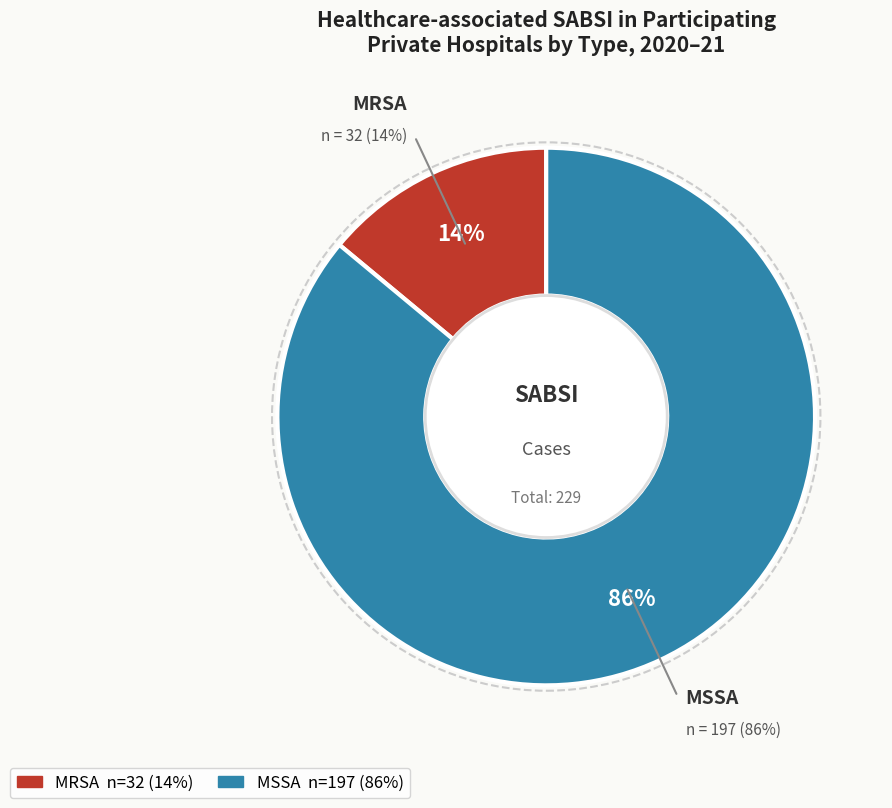

Which category accounts for the majority?

MSSA